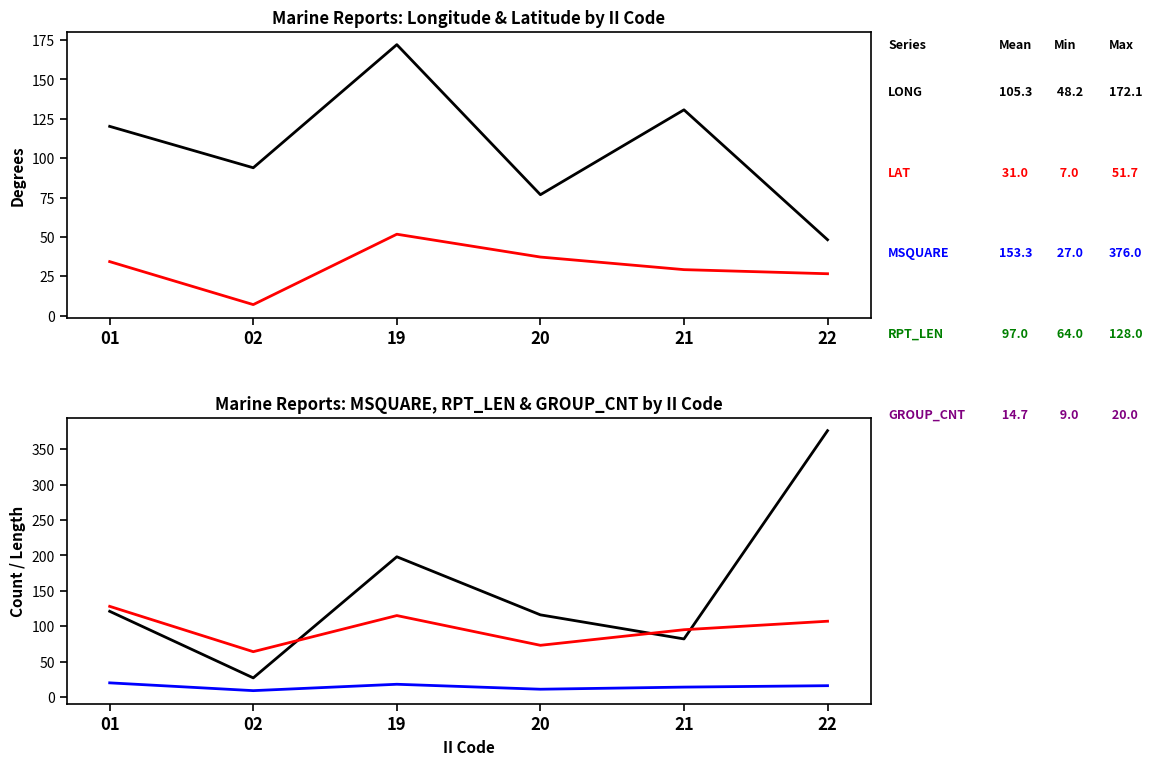

Reading left to right, extract all data points from this chart.

LONG: 120.2	93.9	172.1	76.8	130.7	48.2
LAT: 34.3	7.0	51.7	37.2	29.2	26.6
MSQUARE: 121.0	27.0	198.0	116.0	82.0	376.0
RPT_LEN: 128.0	64.0	115.0	73.0	95.0	107.0
GROUP_CNT: 20.0	9.0	18.0	11.0	14.0	16.0